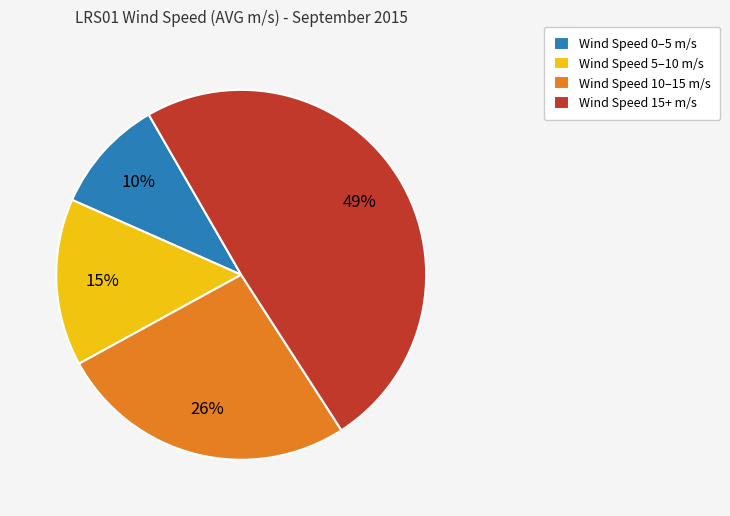

Do Wind Speed 5–10 m/s and Wind Speed 10–15 m/s together represent more than half of the pie?

No